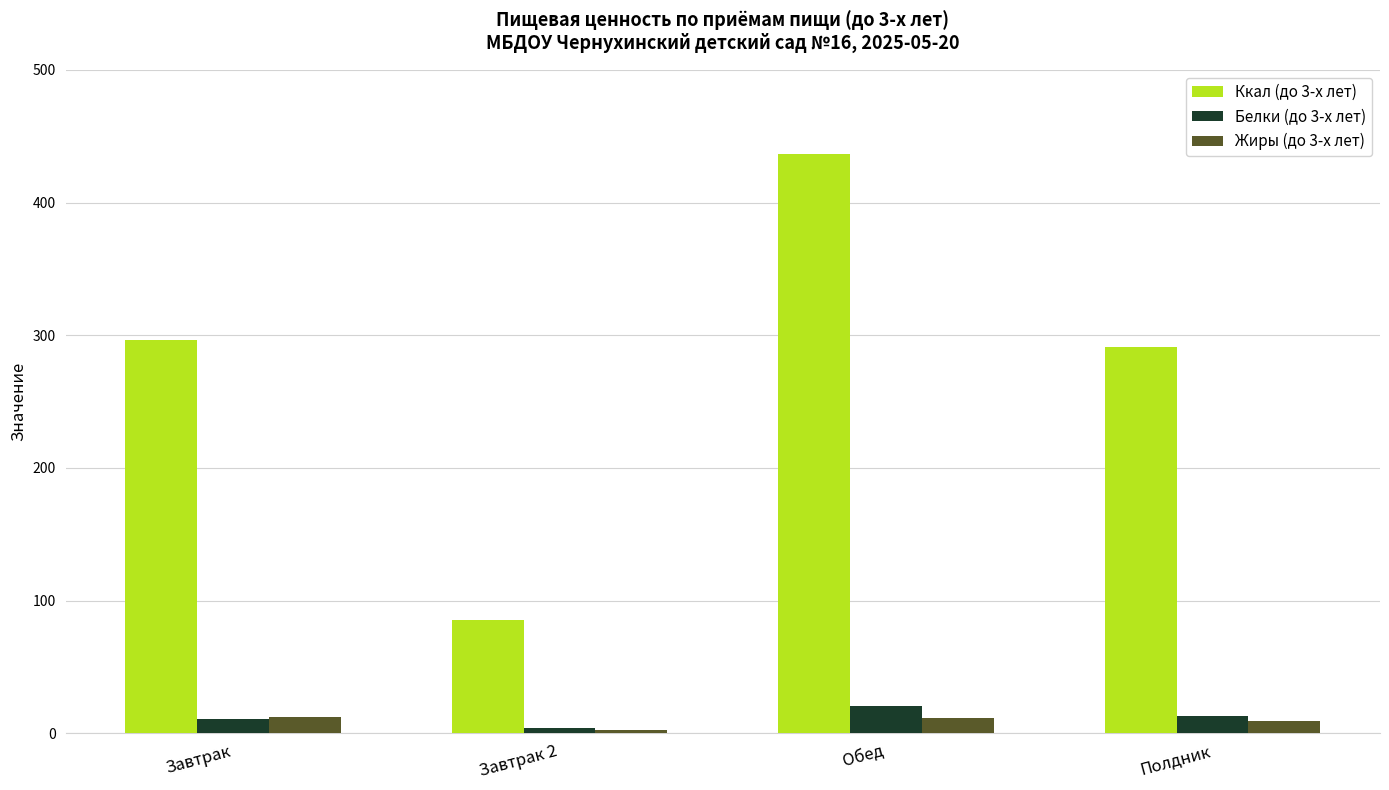

List the series in order of their peak value, highest first.

Ккал (до 3-х лет), Белки (до 3-х лет), Жиры (до 3-х лет)